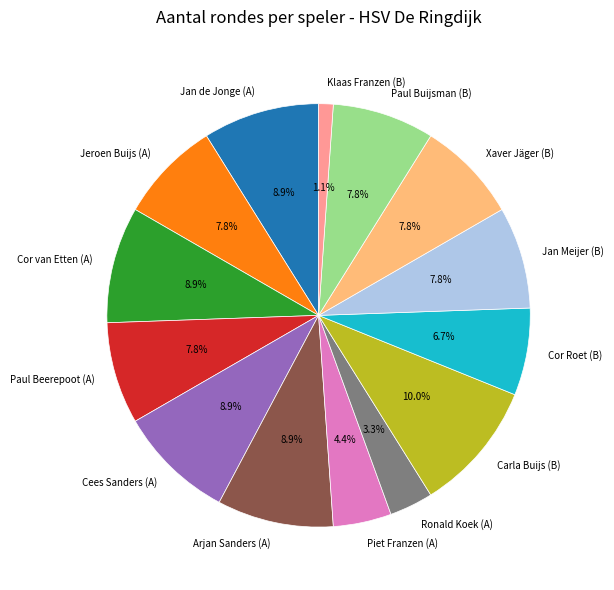

Approximately how many times larger is the value at Jan de Jonge (A) compared to Arjan Sanders (A)?

1.0